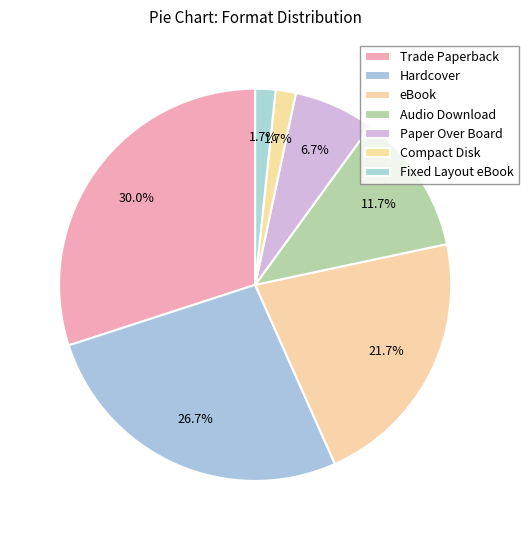

Is it true that Compact Disk is 2% of the pie?

True